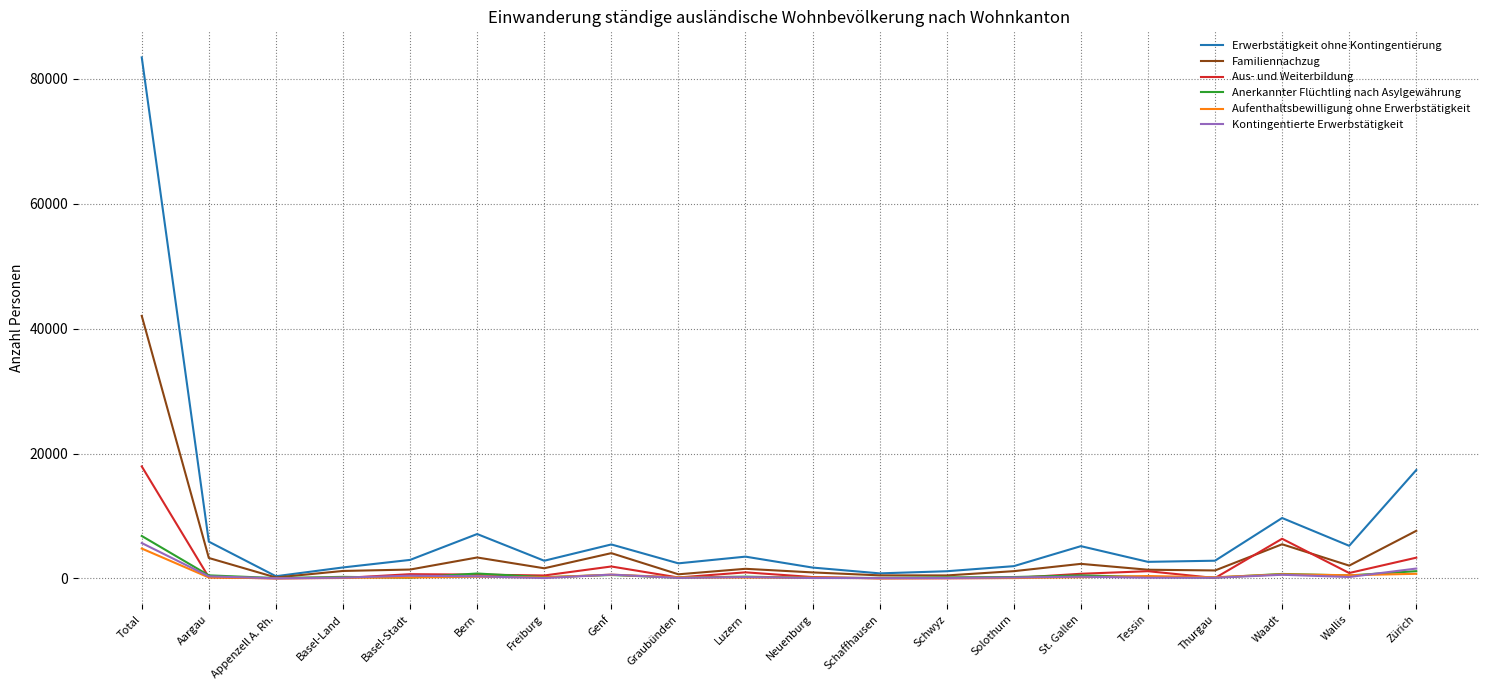

Which series has the largest total across all categories?

Erwerbstätigkeit ohne Kontingentierung